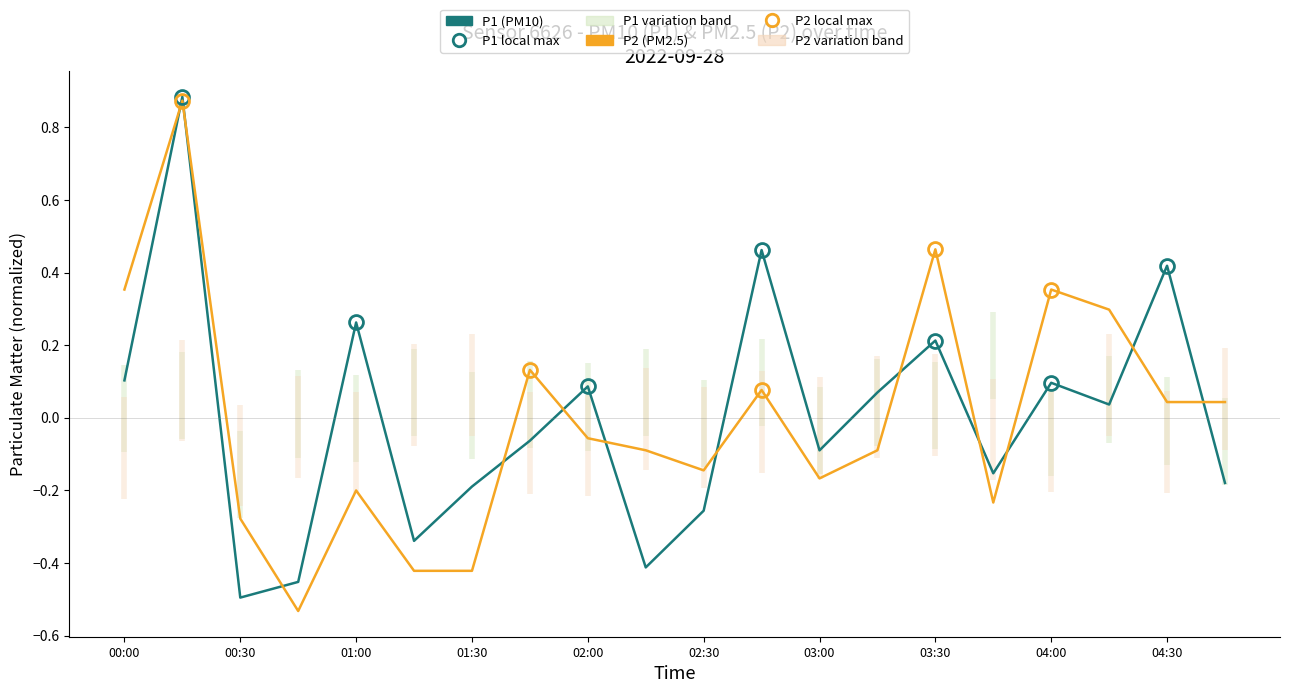

Is it true that P2 (PM2.5) equals -0.3 at 01:00?

False